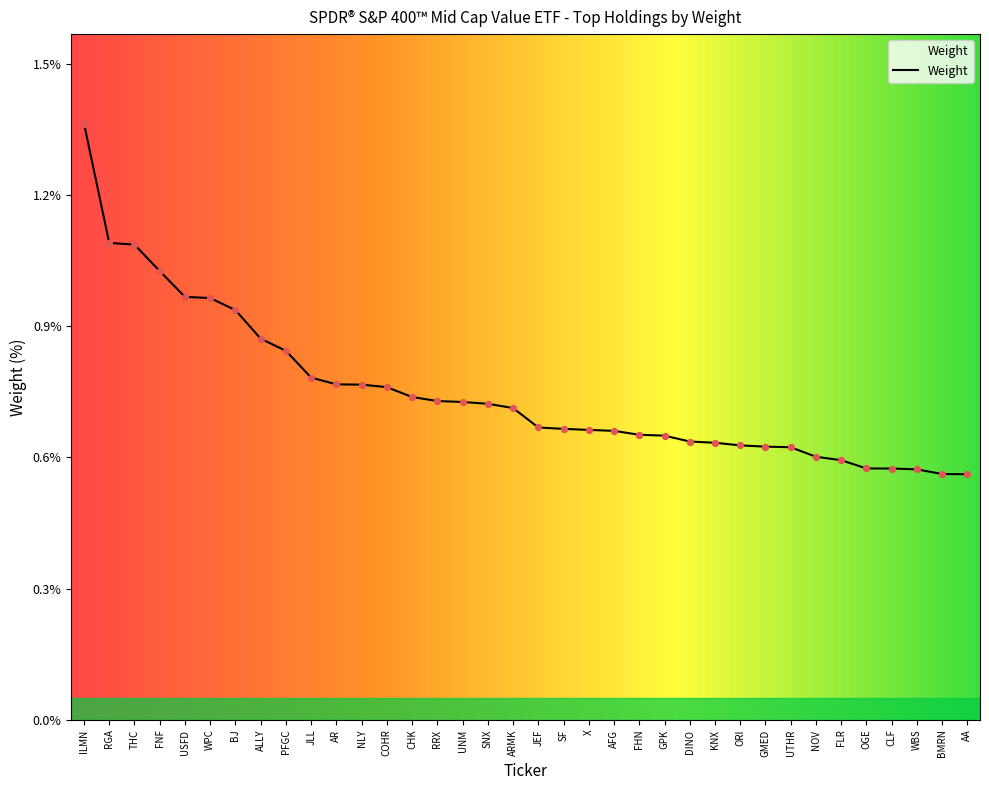

What is the change in value from JLL to UTHR?

-0.2